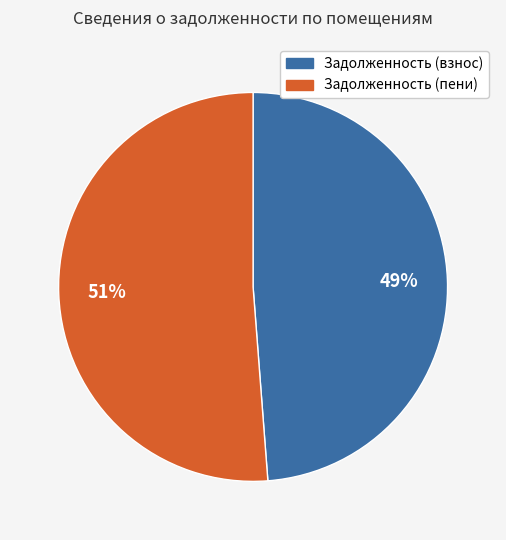

To the nearest percent, what is the difference between the largest and smallest slice percentages?

2%